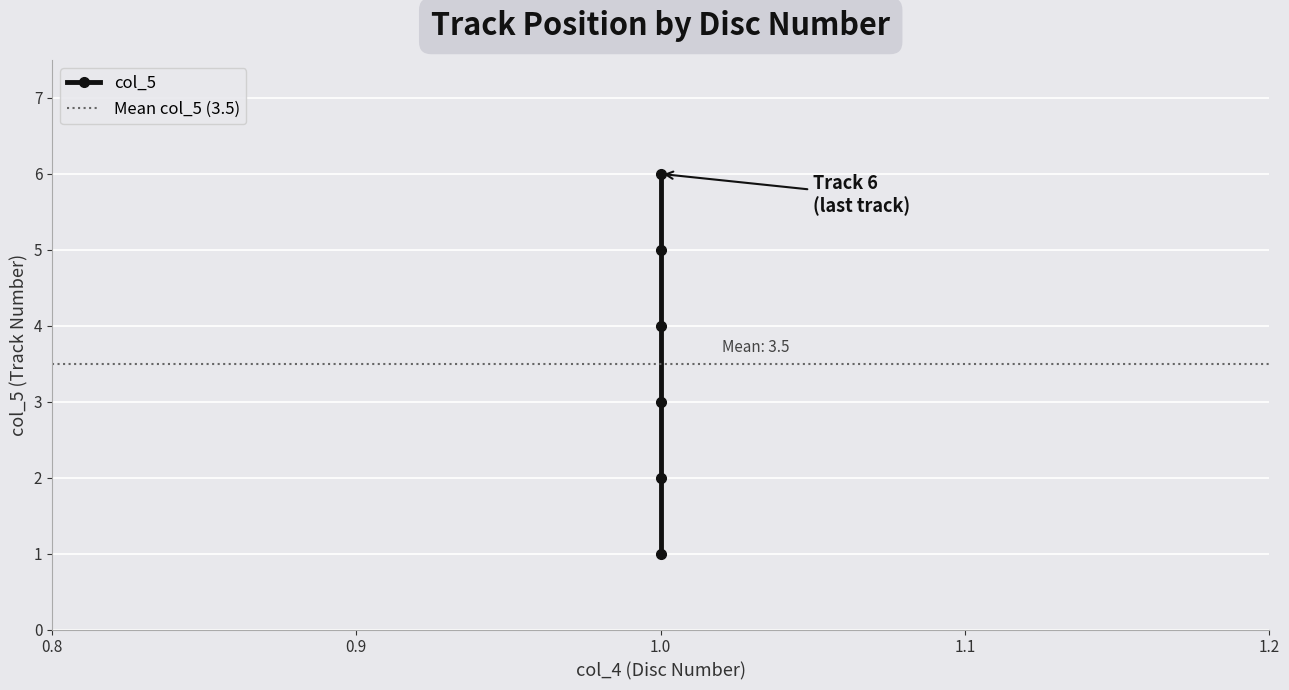

Count the values in the range 2 to 5.

4